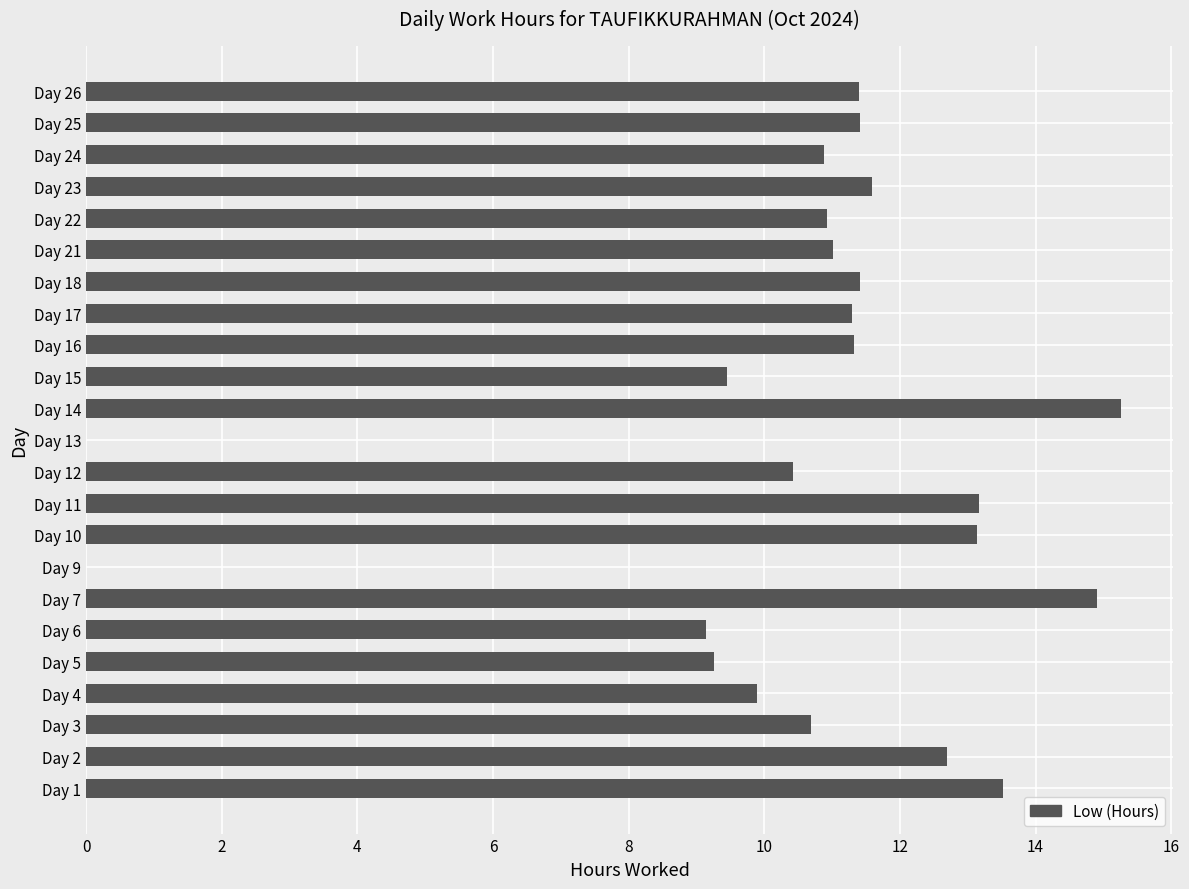

What value does the data have at Day 16?

11.3